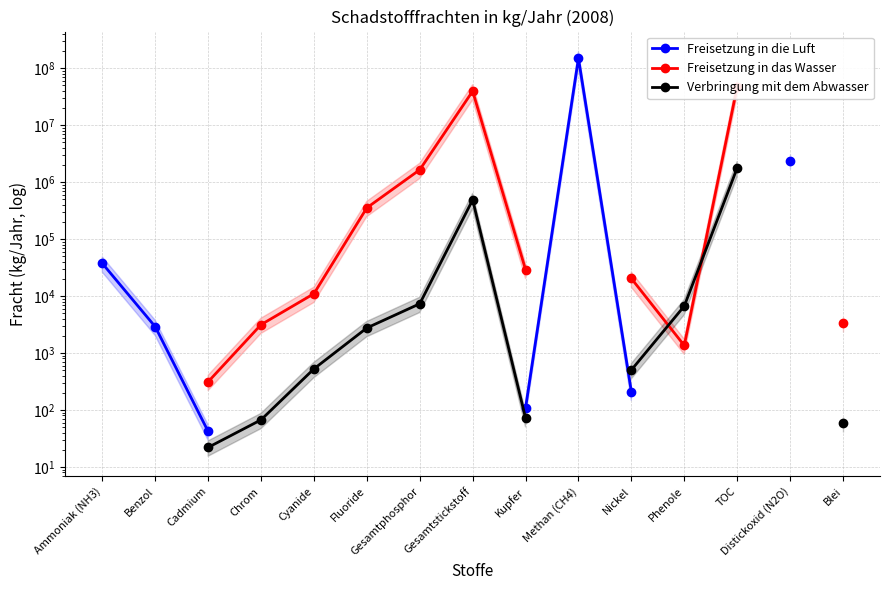

What position from the left is Nickel?

11